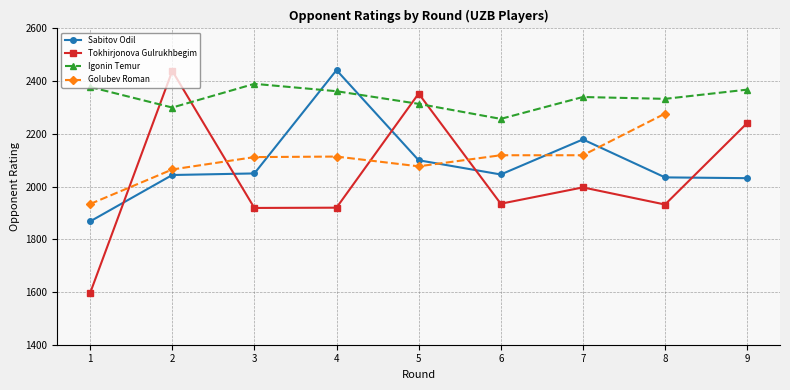

True or false: Golubev Roman and Tokhirjonova Gulrukhbegim intersect in this chart.

True